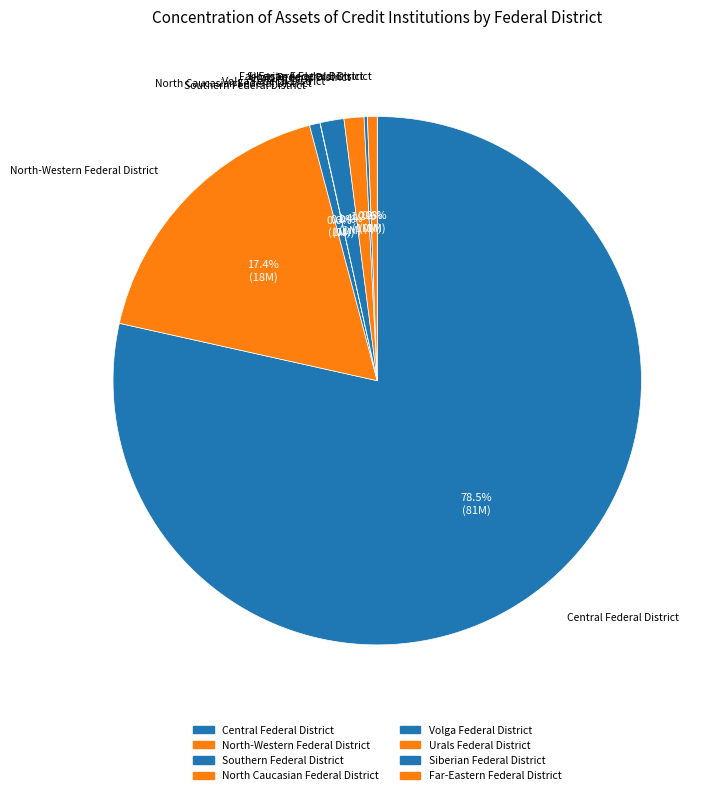

Do Central Federal District and Volga Federal District together represent more than half of the pie?

Yes